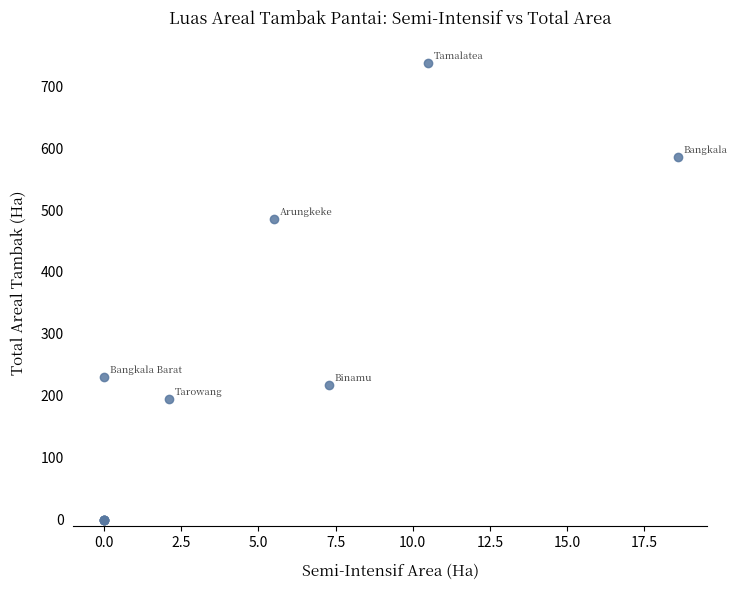

What Y value in the scatter plot is closest to 368?

484.8